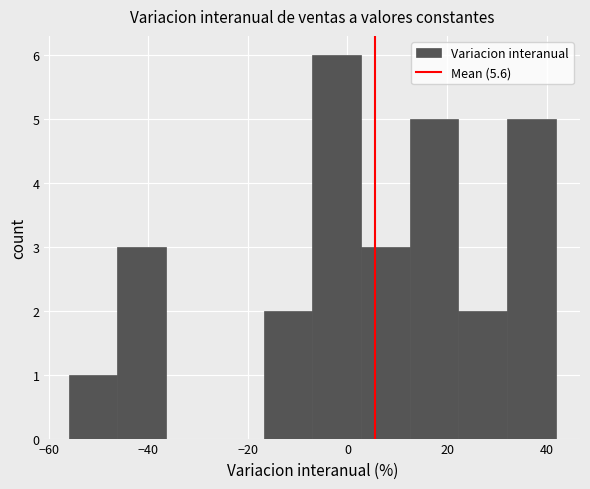

How tall is the bar that spans -46 to -36 on the x-axis? Neither the bar edges nor the heights are printed on the chart, so give them approximately, as read against the axes.

3